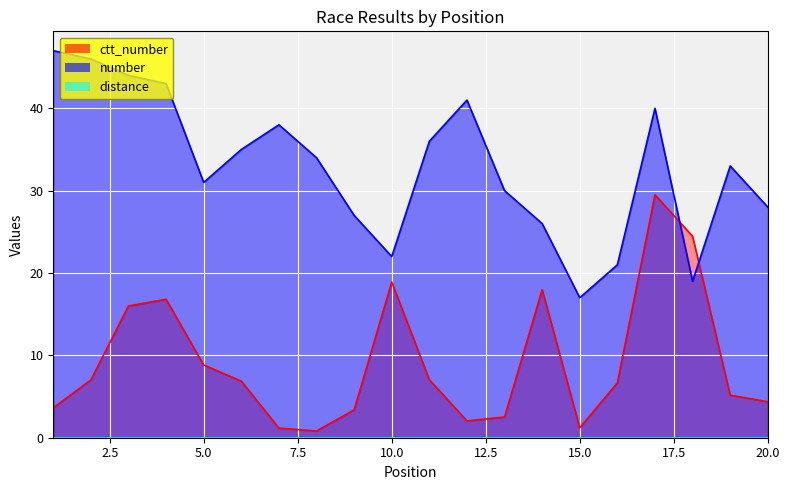

What is the value of the ctt_number point at the 1st from the left?

3.6